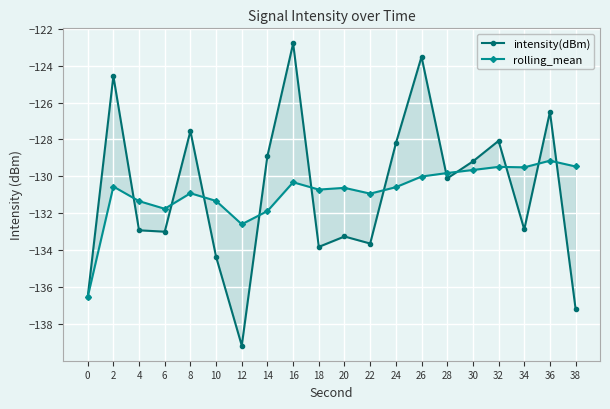

At which label is intensity(dBm) closest to -130?

28